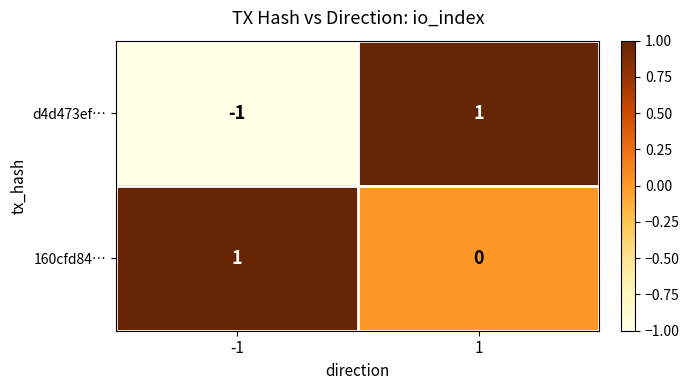

Rank the categories by 160cfd84… value from lowest to highest.

1, -1